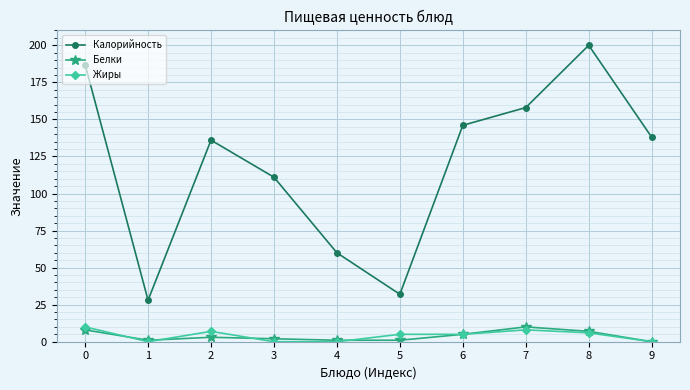

What is the total value across all series at 7?

176